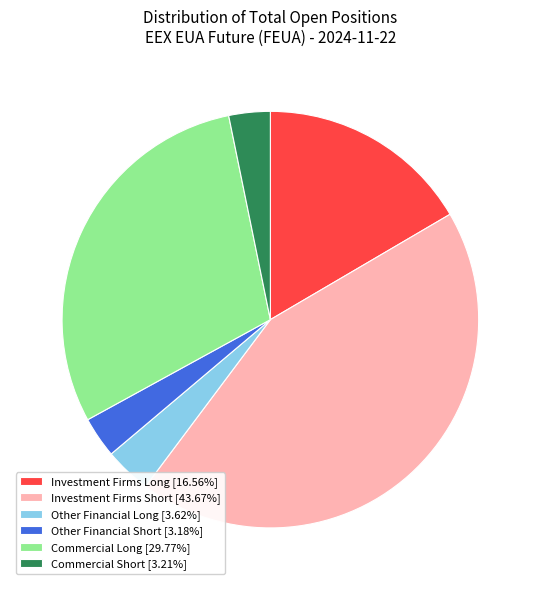

Is the sum of Other Financial Long [3.62%] and Commercial Short [3.21%] greater than half?

No